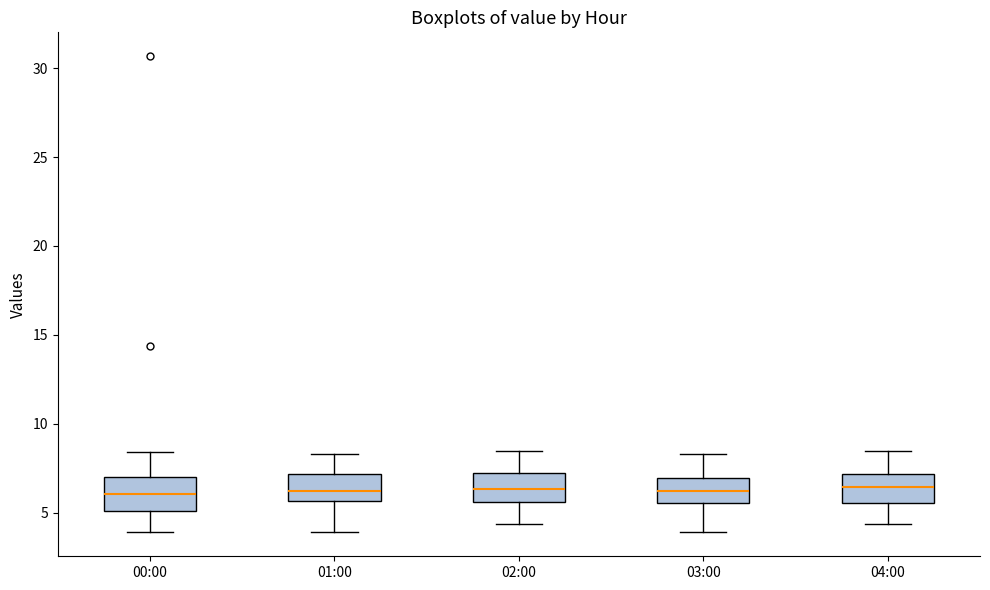

Reading left to right, read every box against the y-axis: the position of its median line, the range the box covers, and the ends of its whiskers. The values are not printed on the chart, so give them approximately, as read against the axis.

00:00: median 6.0, box 5.0 to 7.0, whiskers 4.0 to 8.5
01:00: median 6.5, box 5.5 to 7.0, whiskers 4.0 to 8.5
02:00: median 6.5, box 5.5 to 7.5, whiskers 4.5 to 8.5
03:00: median 6.0, box 5.5 to 7.0, whiskers 4.0 to 8.5
04:00: median 6.5, box 5.5 to 7.0, whiskers 4.5 to 8.5